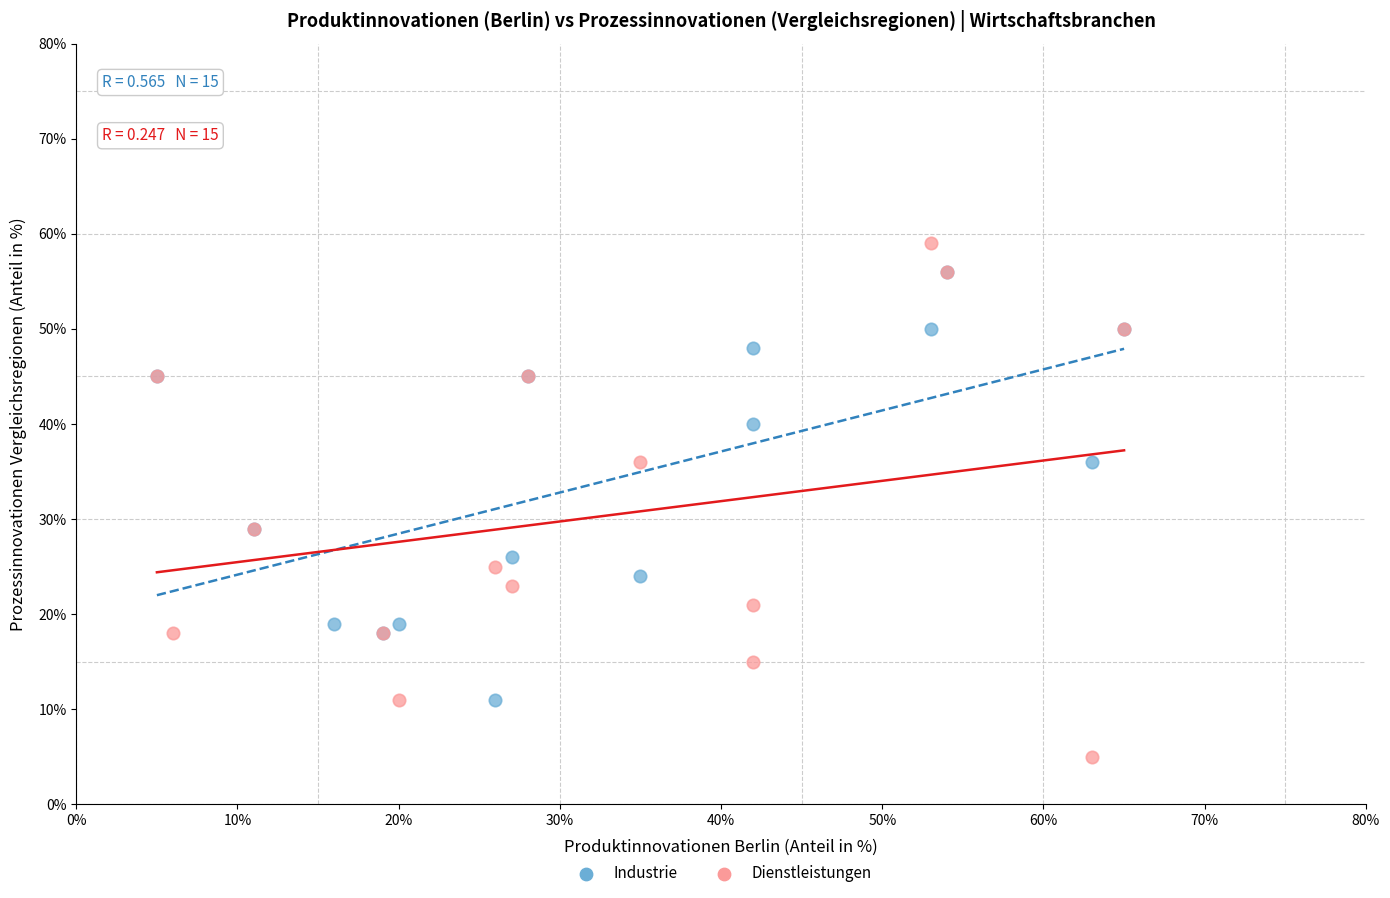

Which series has the widest spread of Y values?

Dienstleistungen